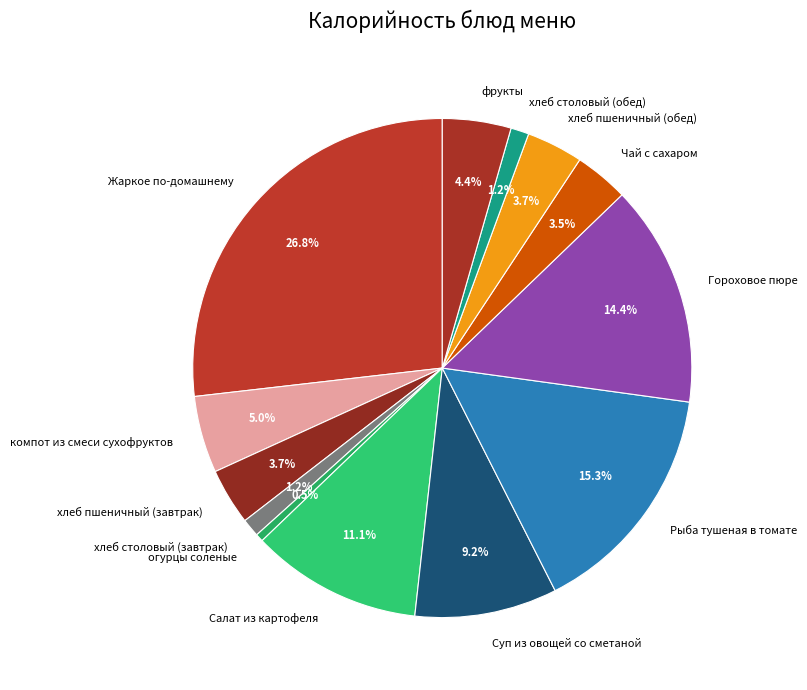

How many slices are in this pie chart?

13